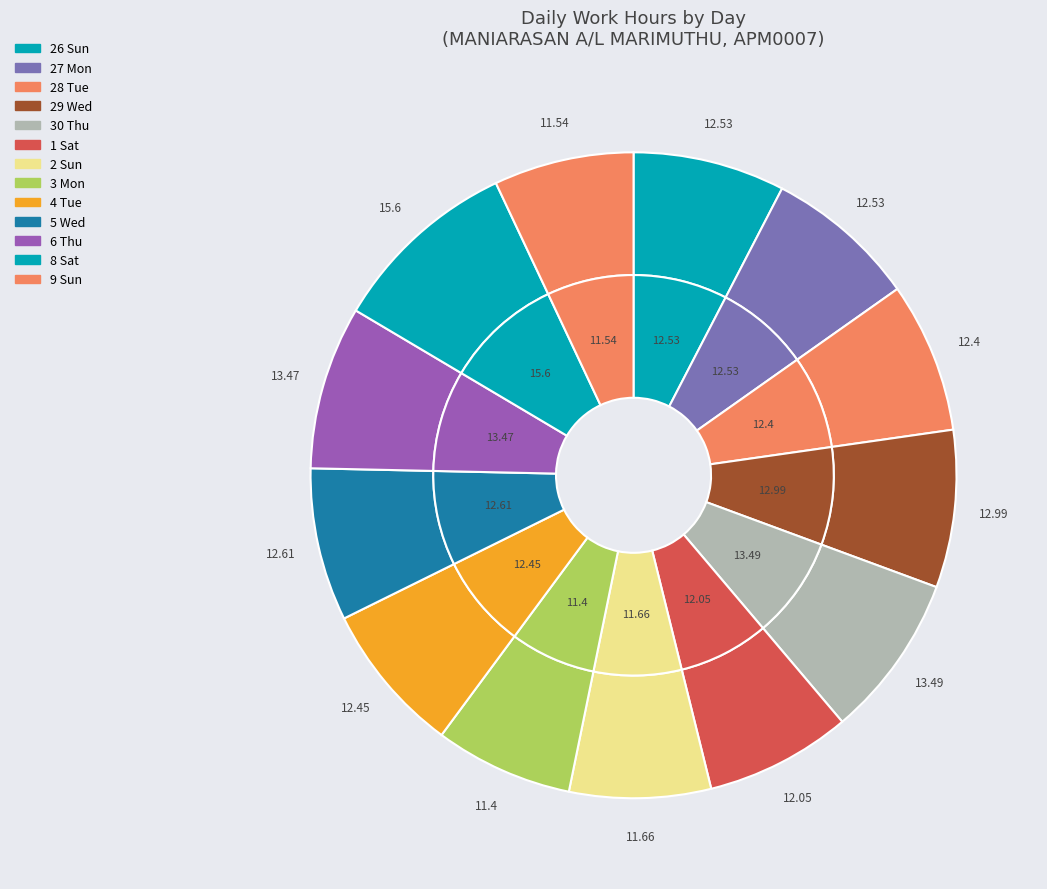

Do 2 Sun and 28 Tue together represent more than half of the pie?

No